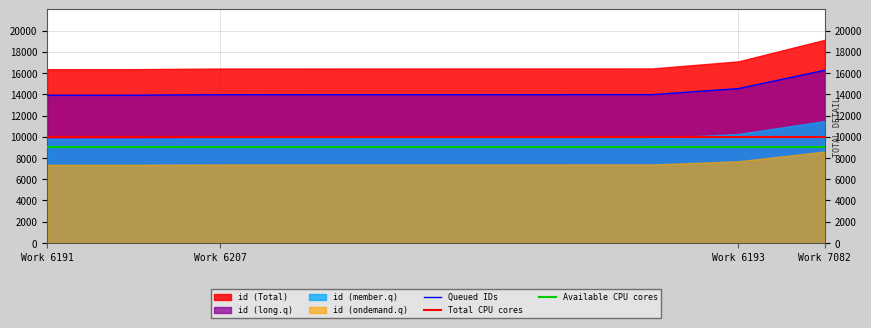

Does the chart display data point markers on the line(s)?

No